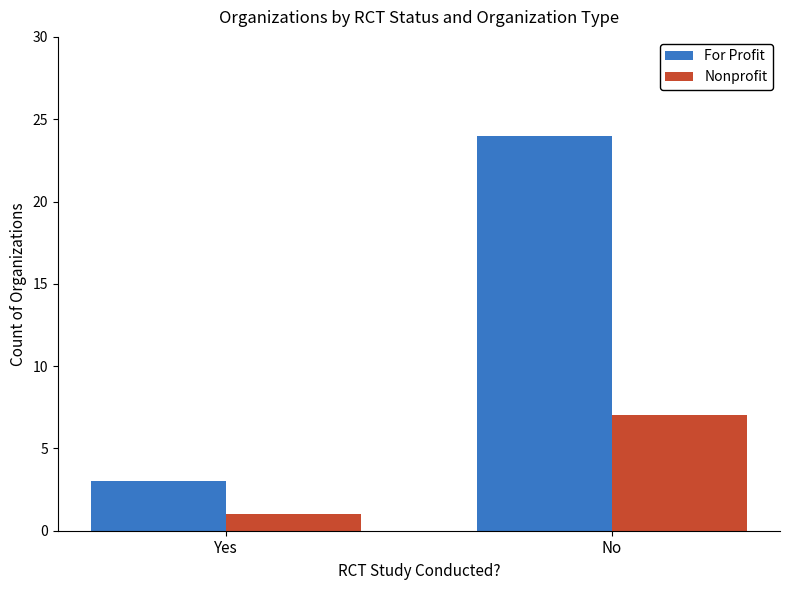

What is the difference between the maximum and minimum values in the Nonprofit series?

6